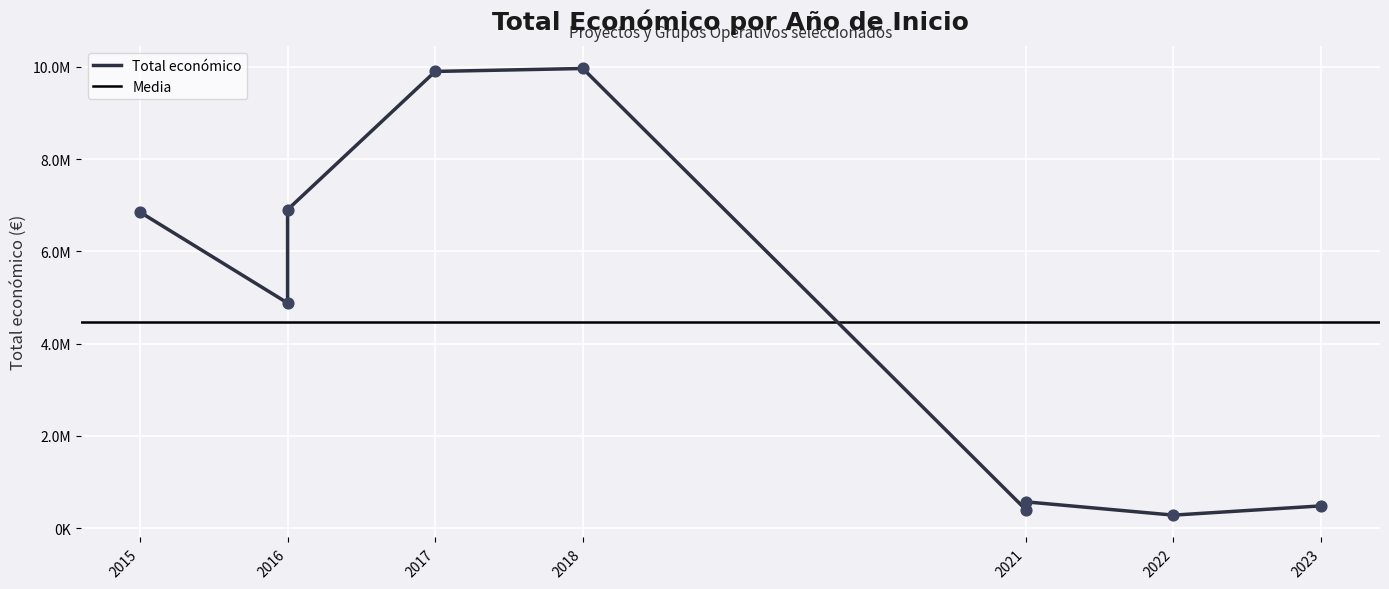

What is the change in value from 2016 to 2021?

-6335076